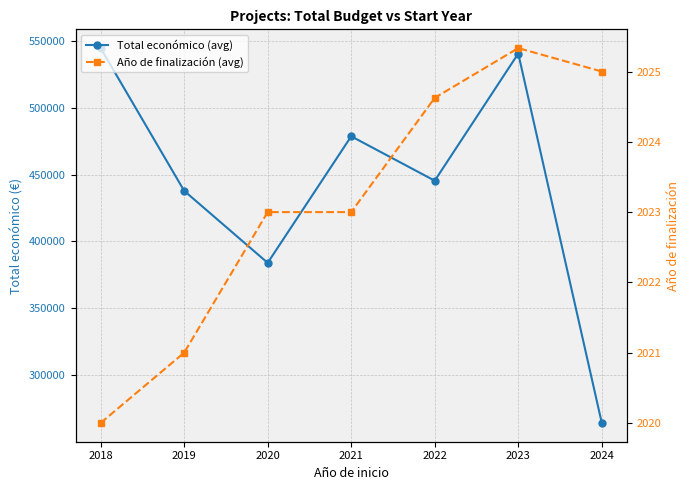

Which series has the largest range (max minus min)?

Total económico (avg)